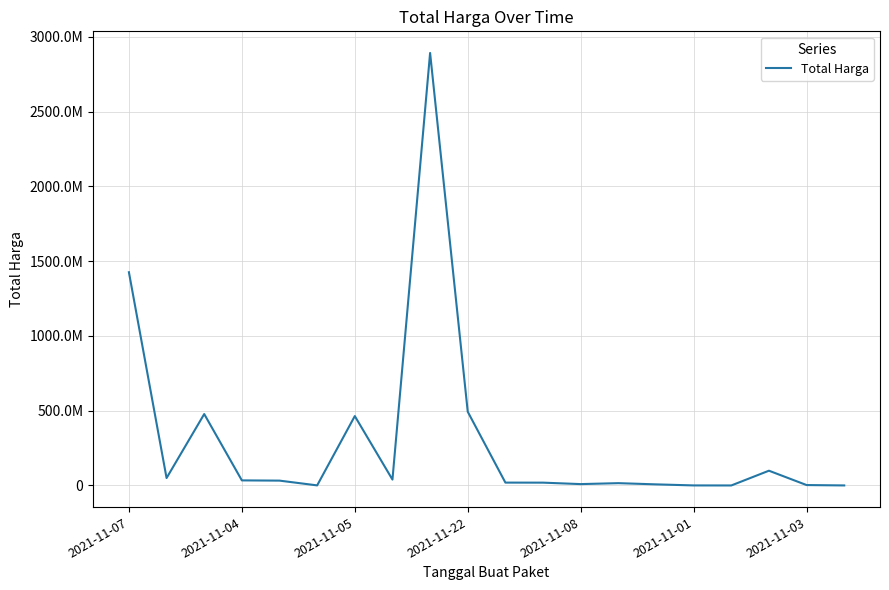

Is this an area chart (filled region under the line)?

No